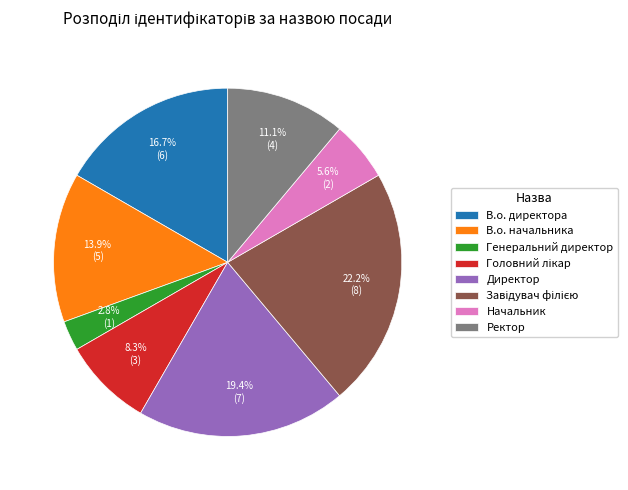

To the nearest percent, what portion does В.о. начальника represent?

14%